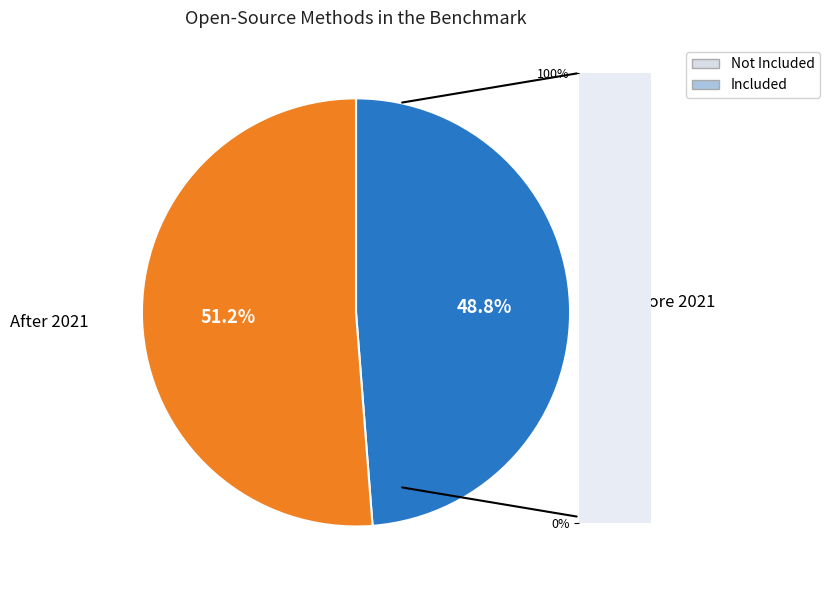

Does After 2021 account for over 50% of the chart?

Yes